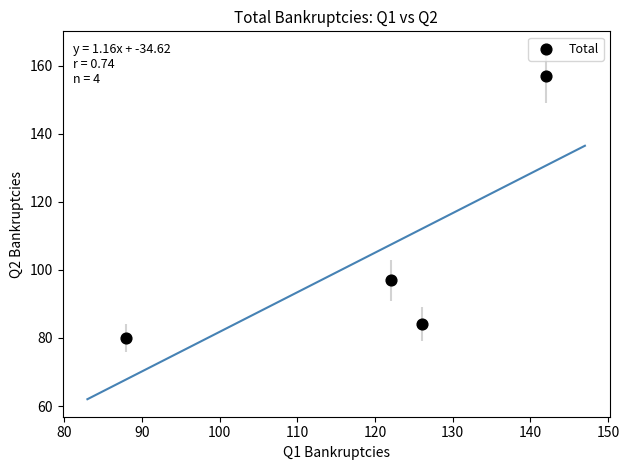

What is the range of Y values (max minus min)?

77